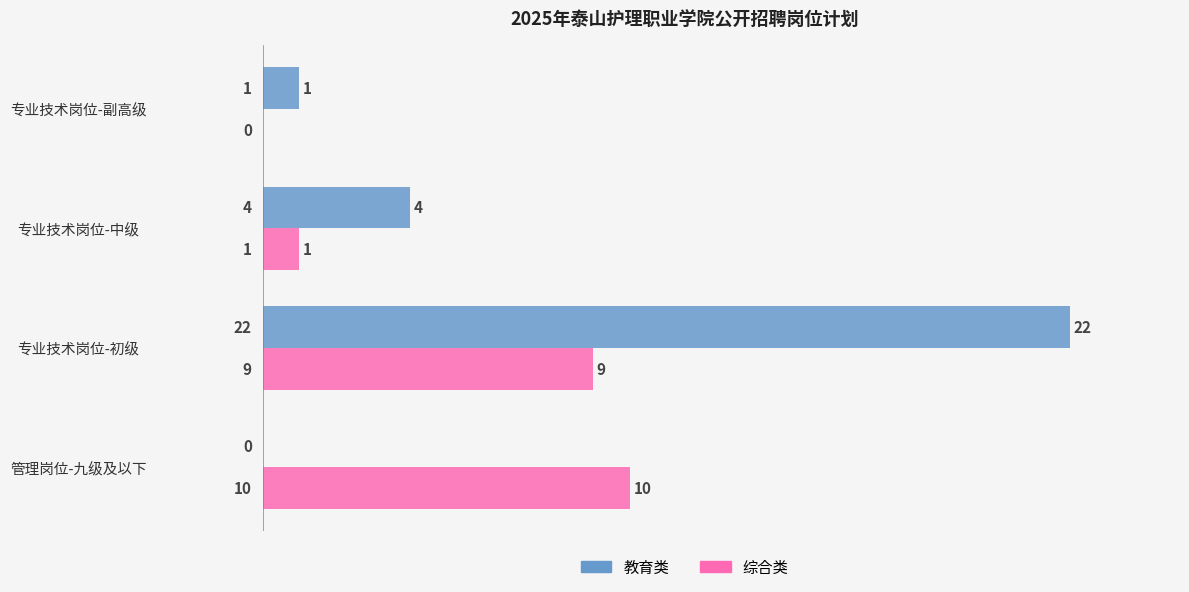

What is the highest value of the 综合类 series?

10